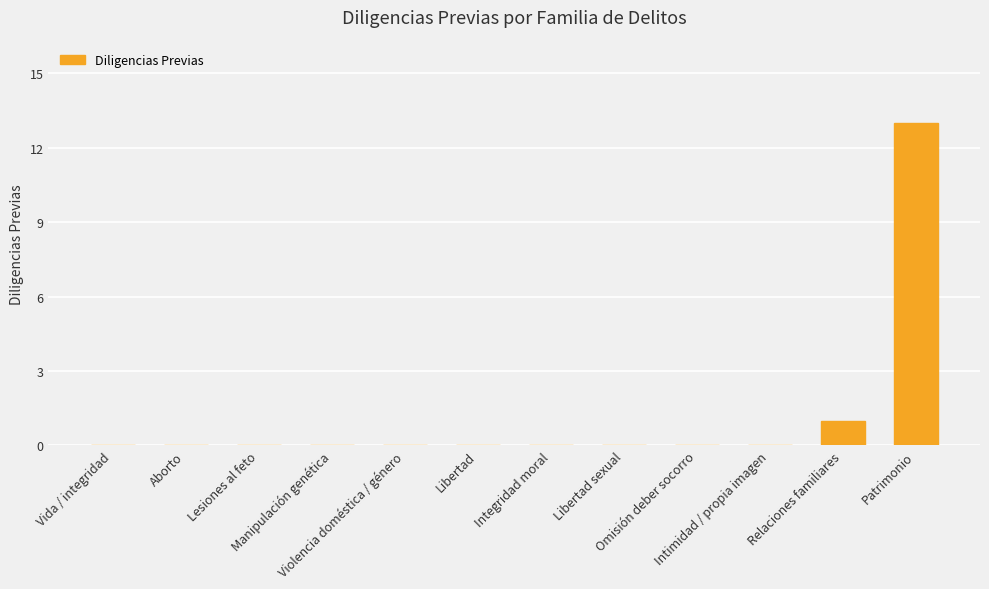

What is the greatest value displayed?

13